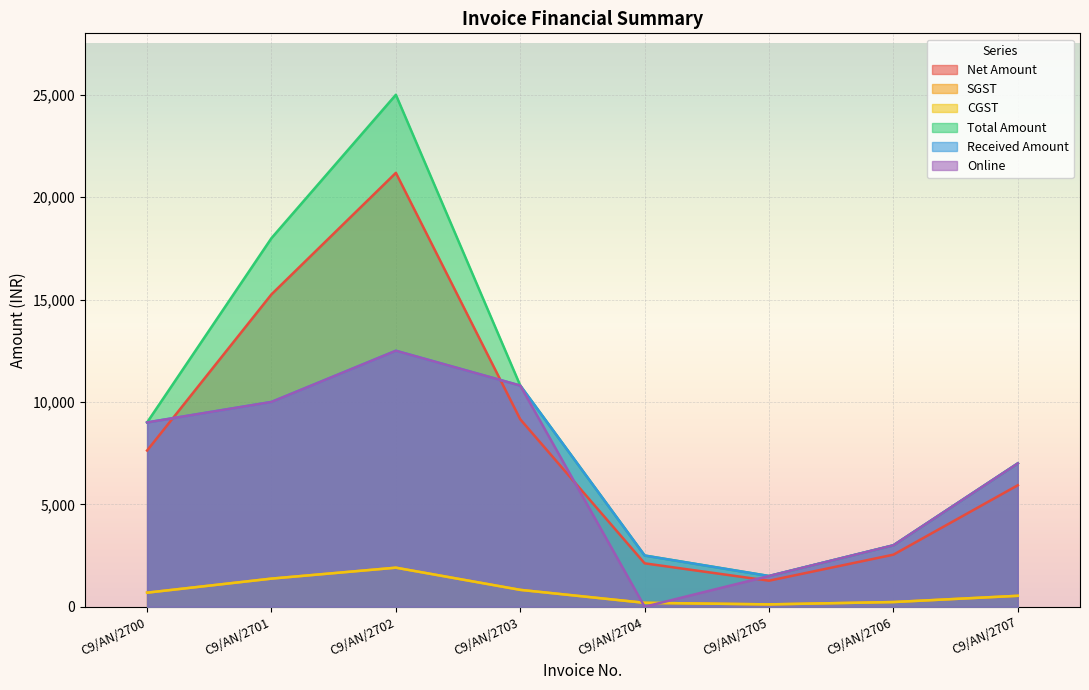

What is the value of the CGST point at the 5th from the left?

190.7